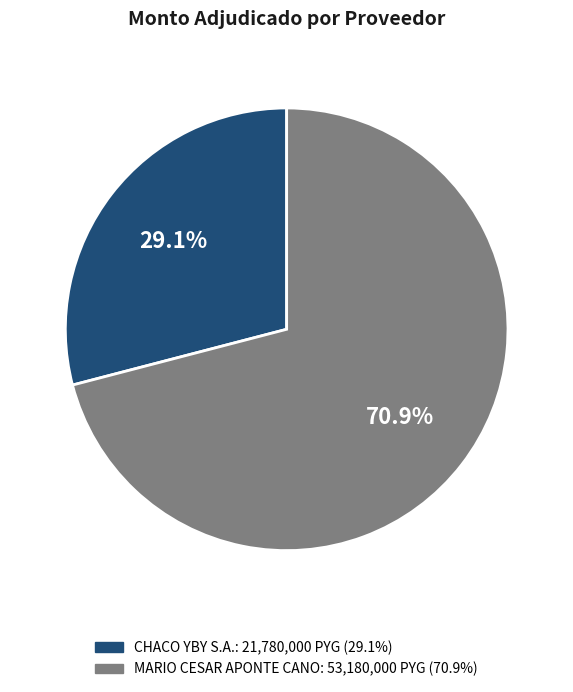

What percentage is NOT represented by MARIO CESAR APONTE CANO?

29.1%